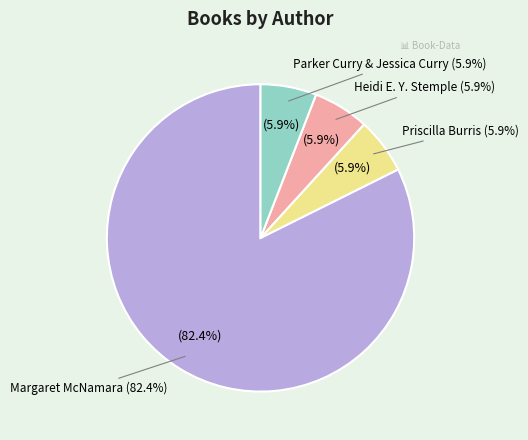

True or false: Margaret McNamara accounts for 82% of the total.

True